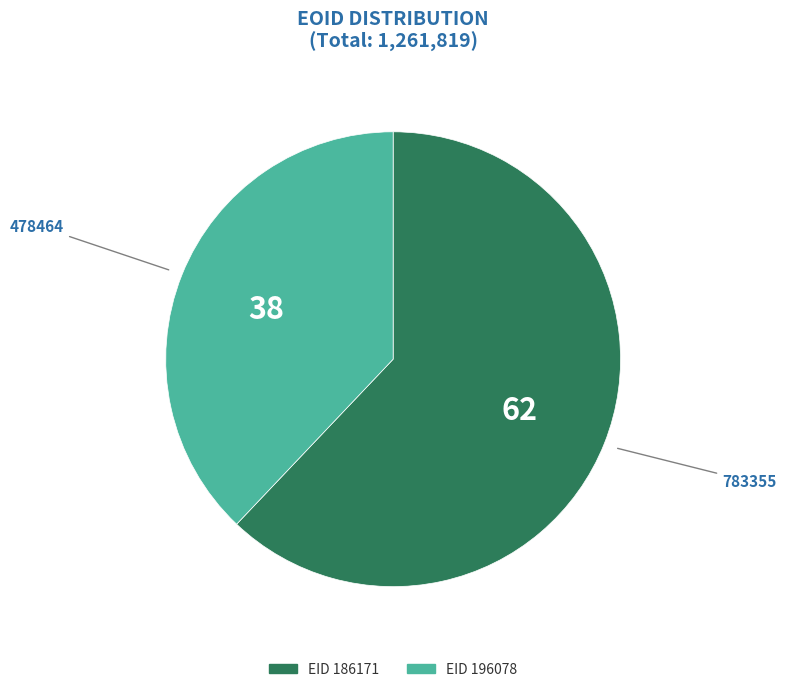

Is there any slice that represents more than half of the pie?

Yes